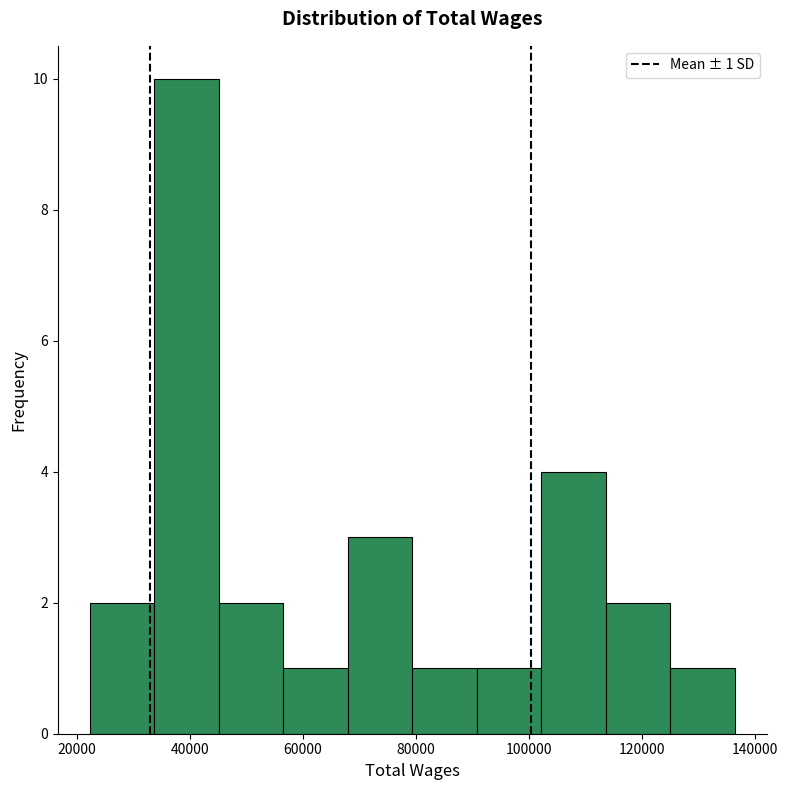

Which range on the x-axis has the tallest bar?

34000 to 46000